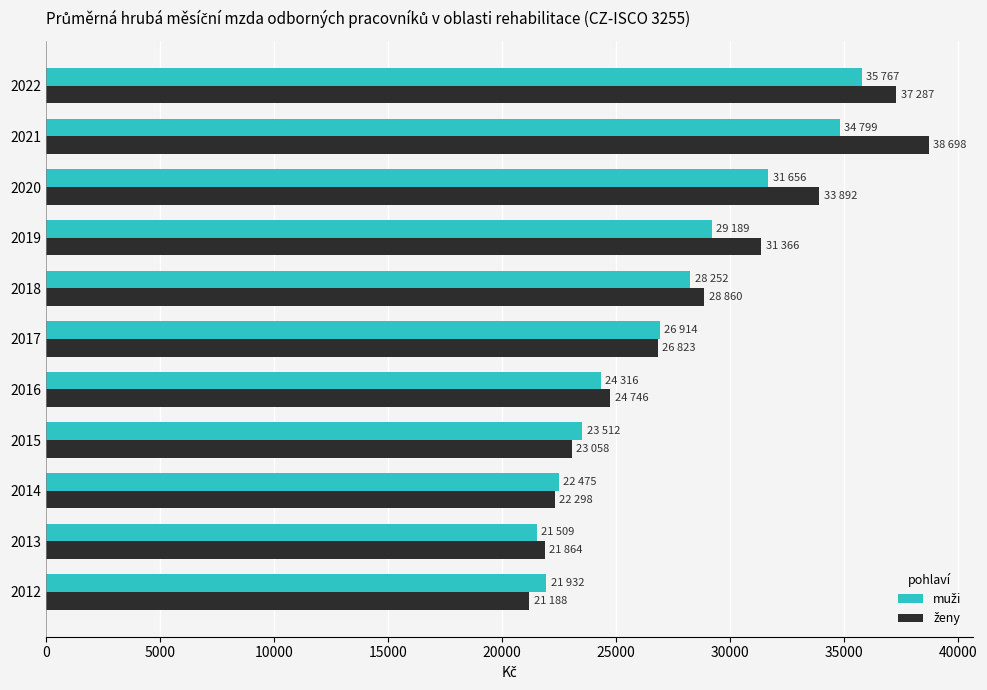

What is the total value across all series at 2016?

49062.9